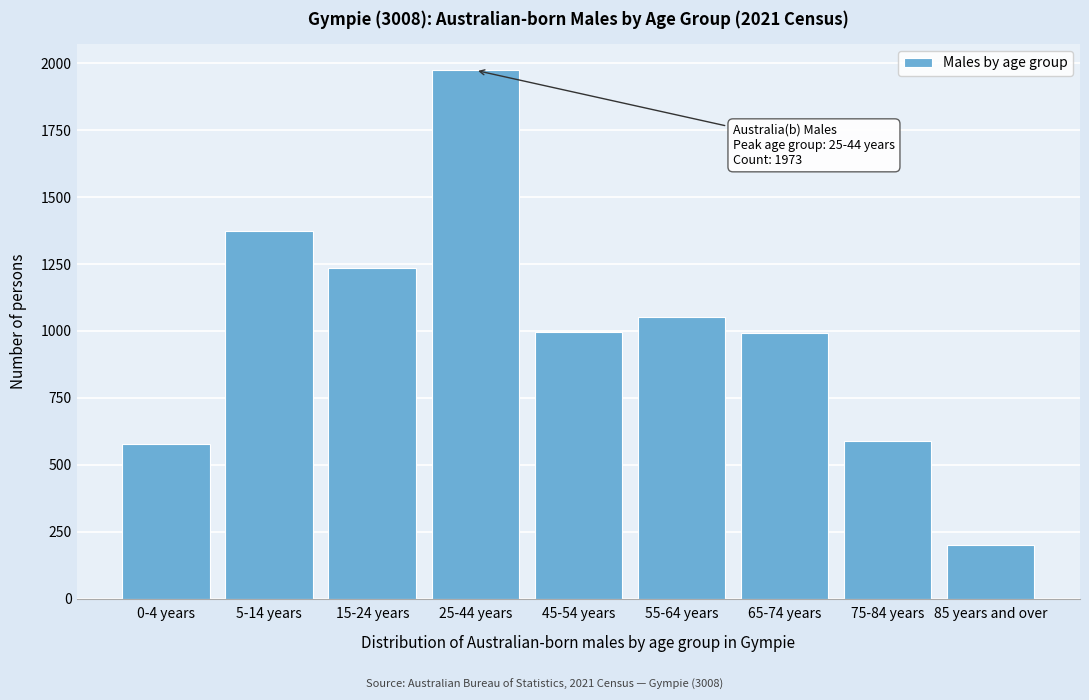

What is the maximum value shown in the chart?

1973